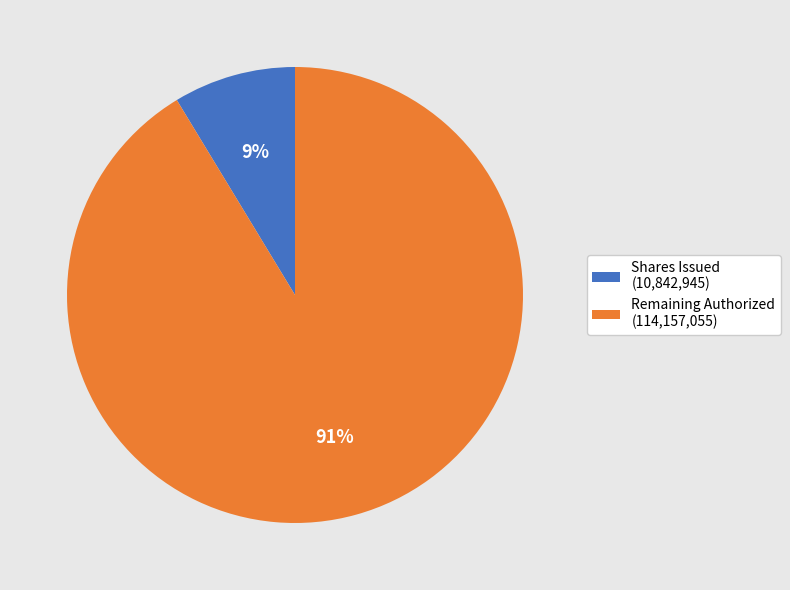

To the nearest percent, what is the average slice percentage?

50%